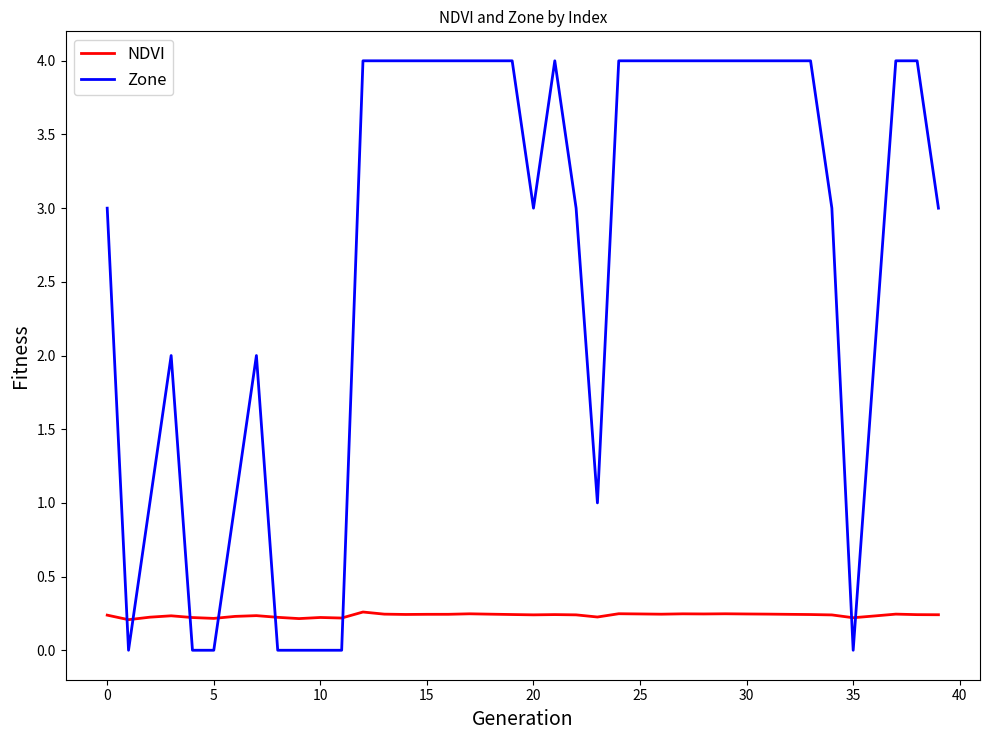

Is this an area chart (filled region under the line)?

No